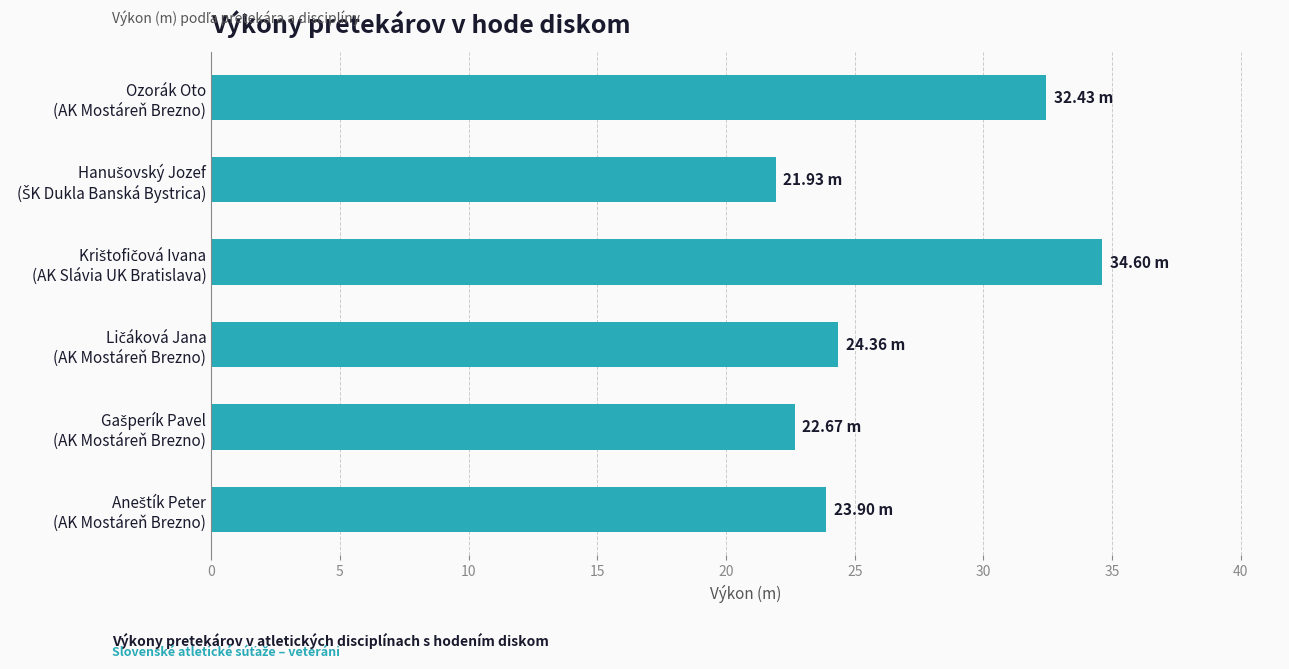

What is the sum of all values?

159.9